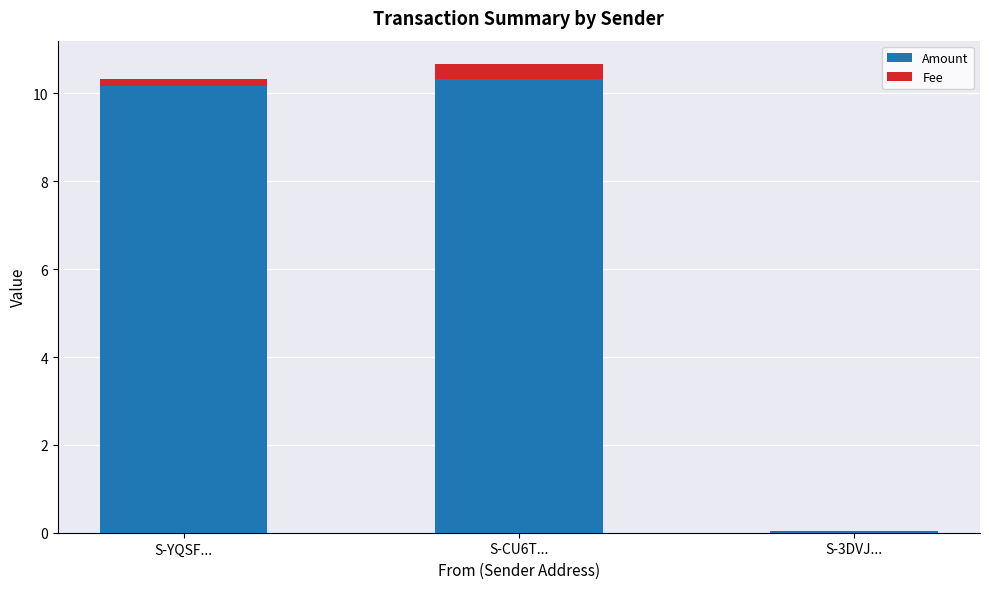

What are all the series names shown in the legend?

Amount, Fee